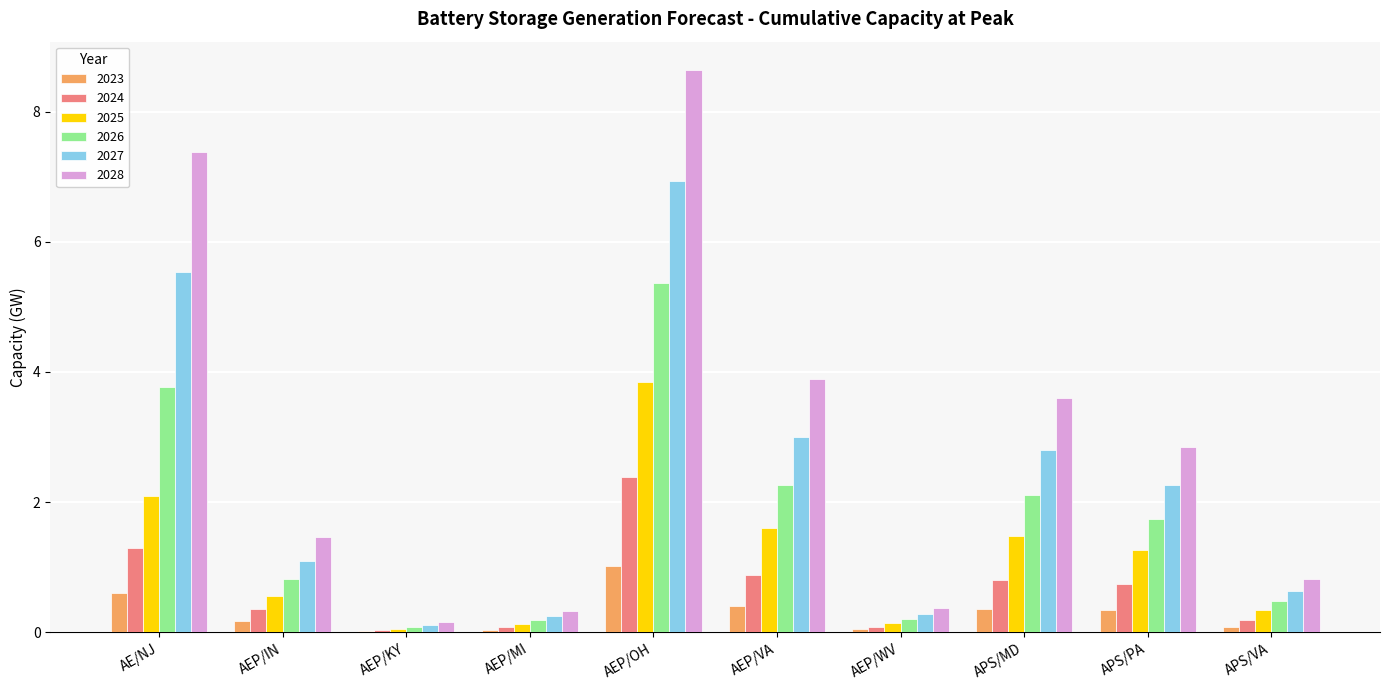

Does the chart contain stacked bars?

No